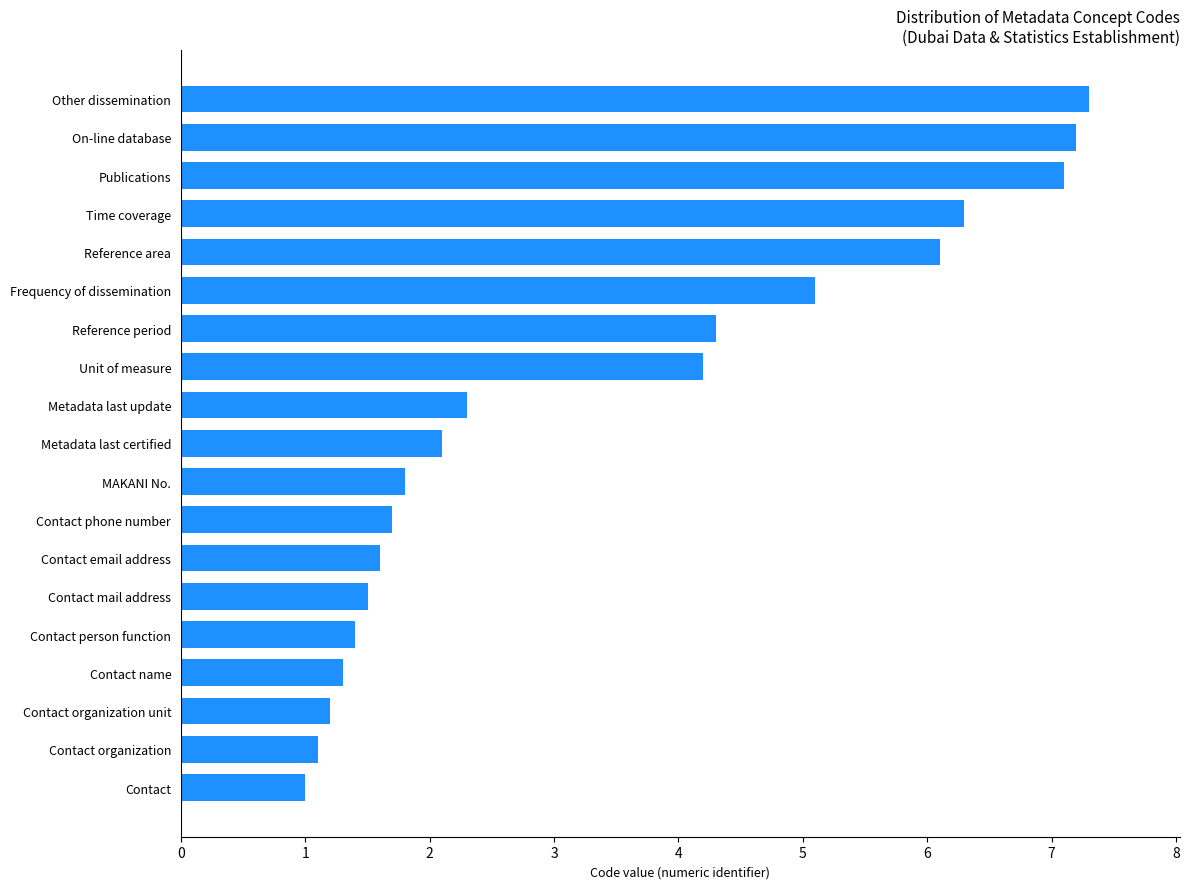

Which label corresponds to the largest value in the chart?

Other dissemination